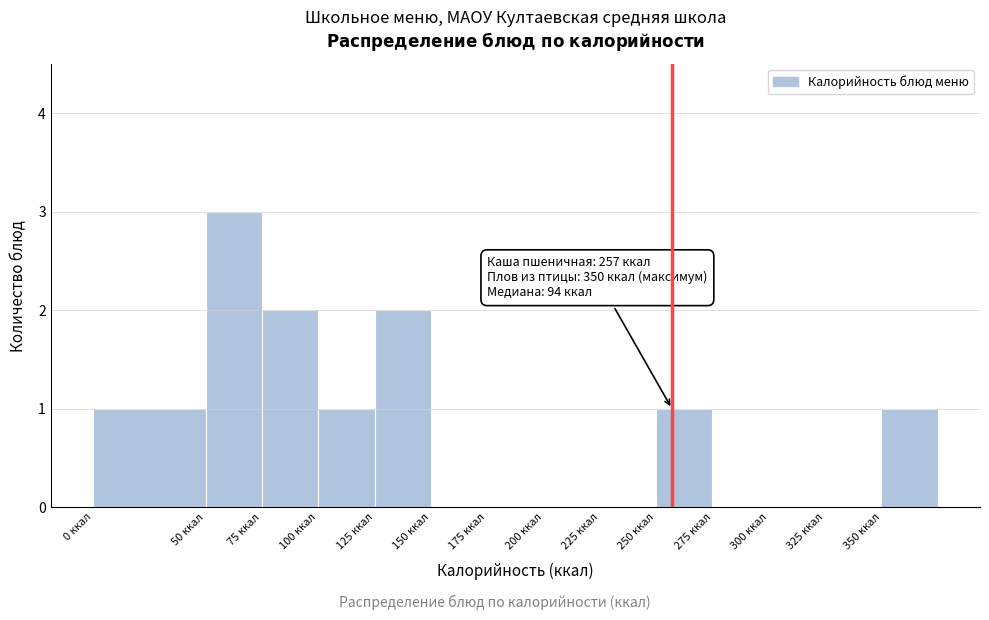

Which range on the x-axis has the tallest bar?

50 to 75